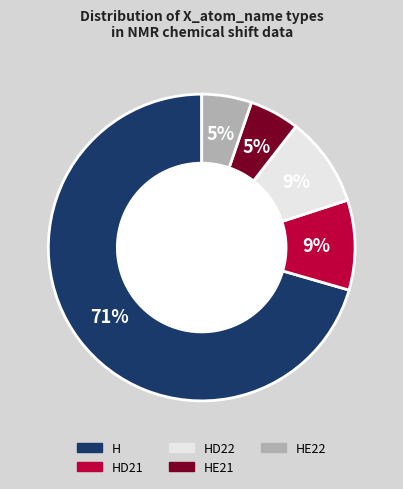

Is there a majority slice in this chart?

Yes